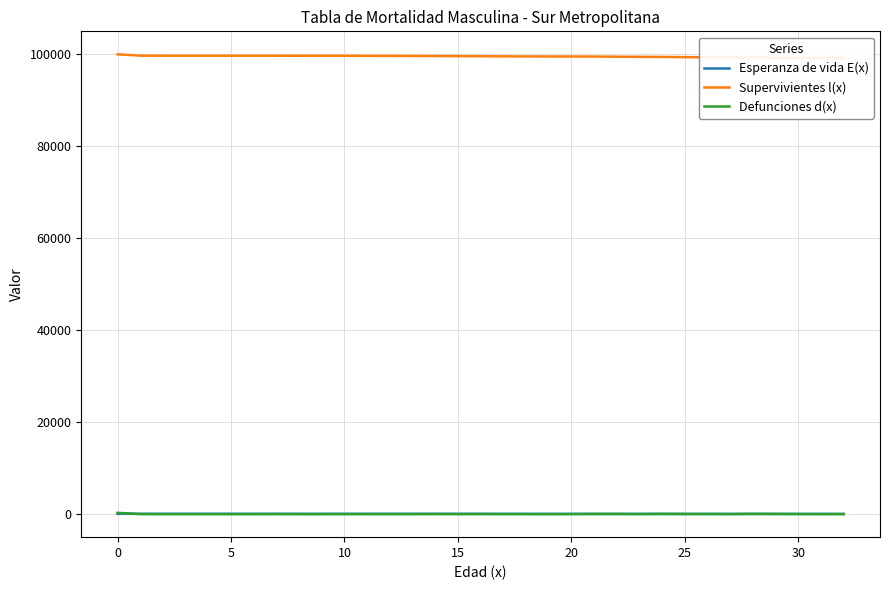

Is it true that Esperanza de vida E(x) equals 127.3 at 35?

False